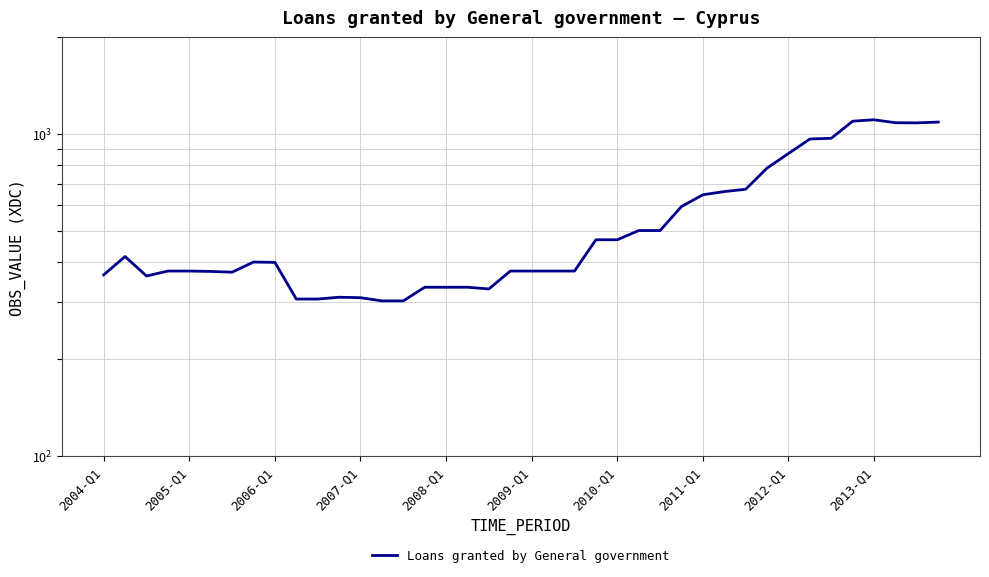

What is the value of the 6th point from the left?

374